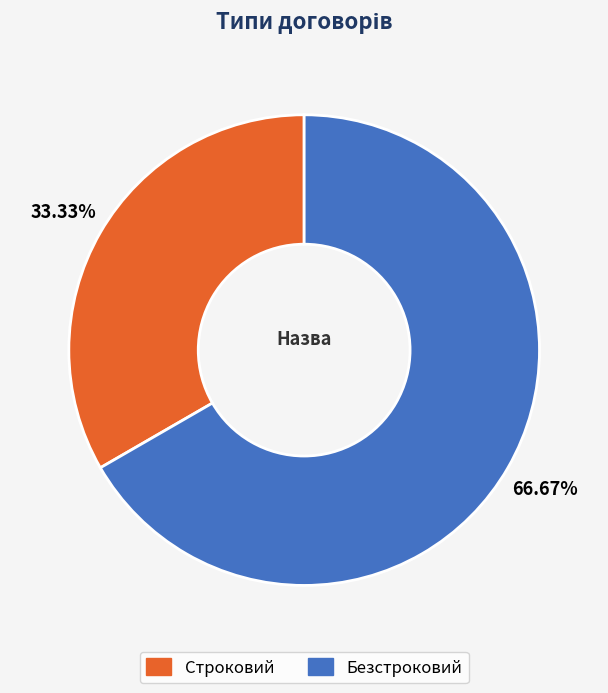

What is the ratio of the value at Безстроковий to the value at Строковий?

2.0